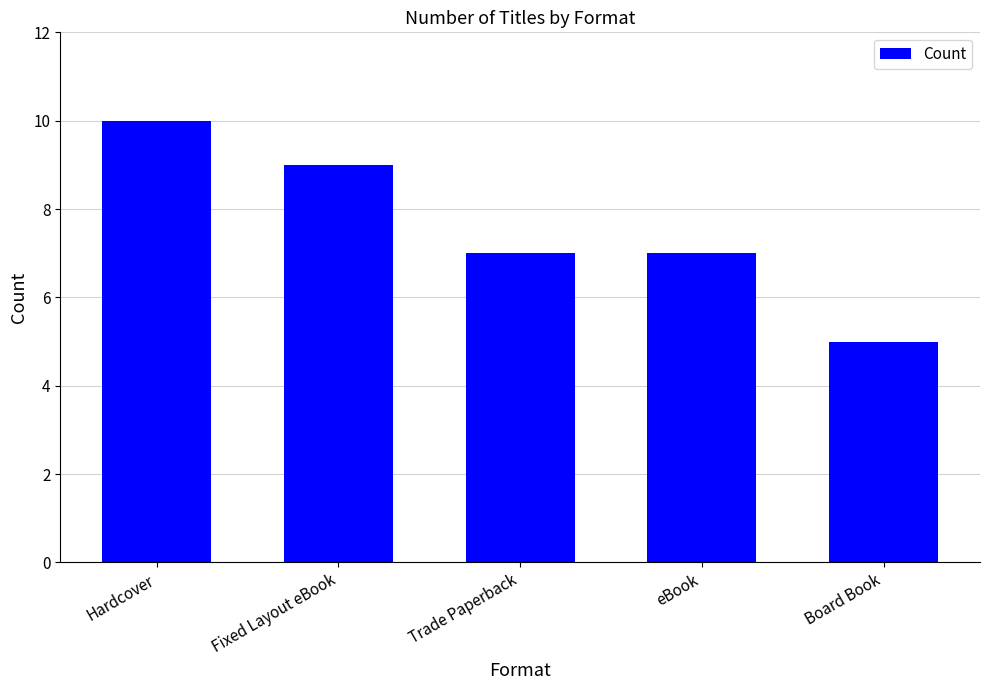

What is the difference between the maximum and minimum values?

5